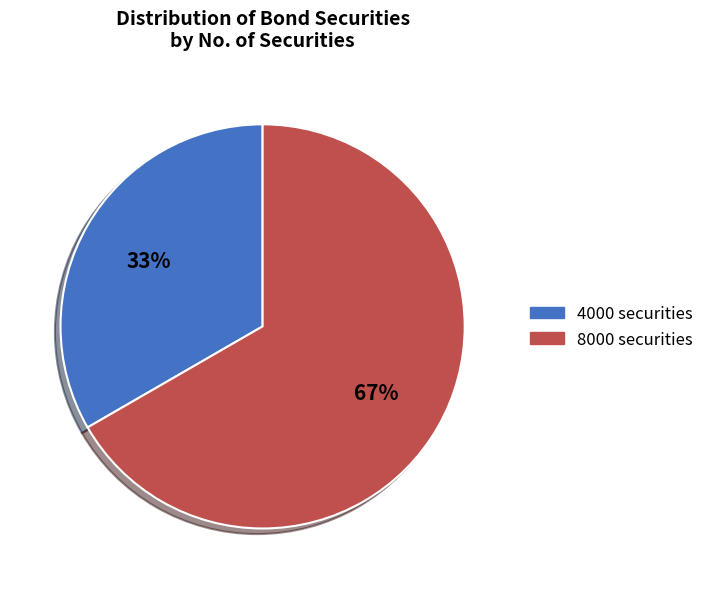

True or false: 4000 securities accounts for 44% of the total.

False